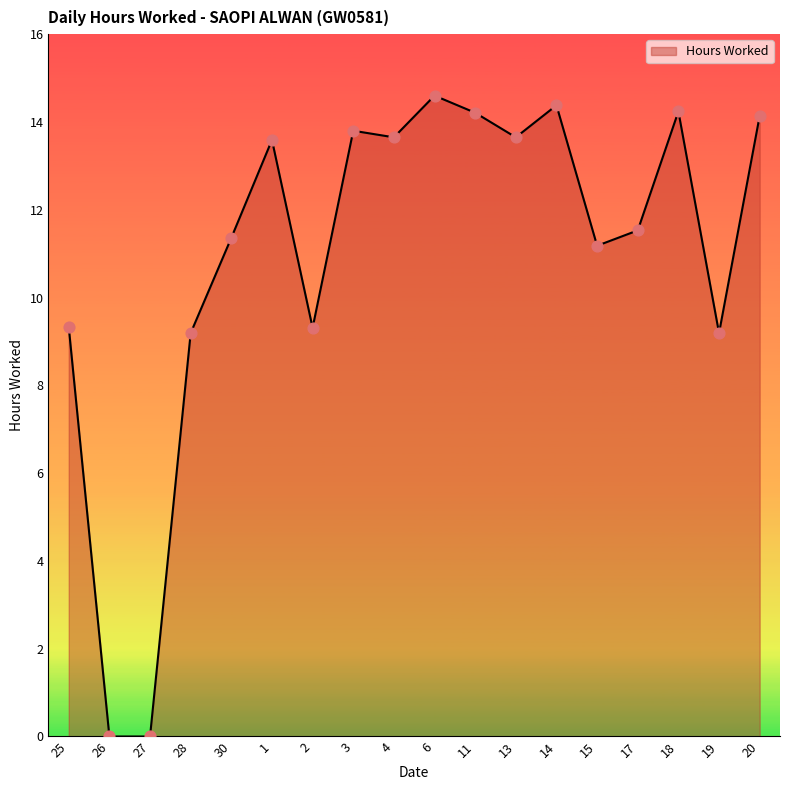

Which has a higher value, 11 or 17?

11